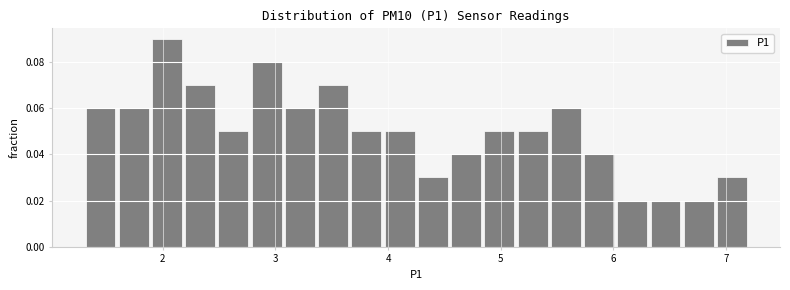

Around what value on the x-axis is the tallest bar? Give the approximate position of its centre, as read against the axis.

2.0